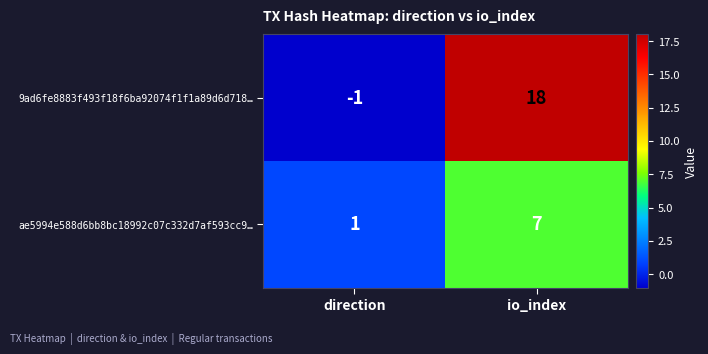

Which series changed the most between direction and io_index?

9ad6fe8883f493f18f6ba92074f1f1a89d6d718…